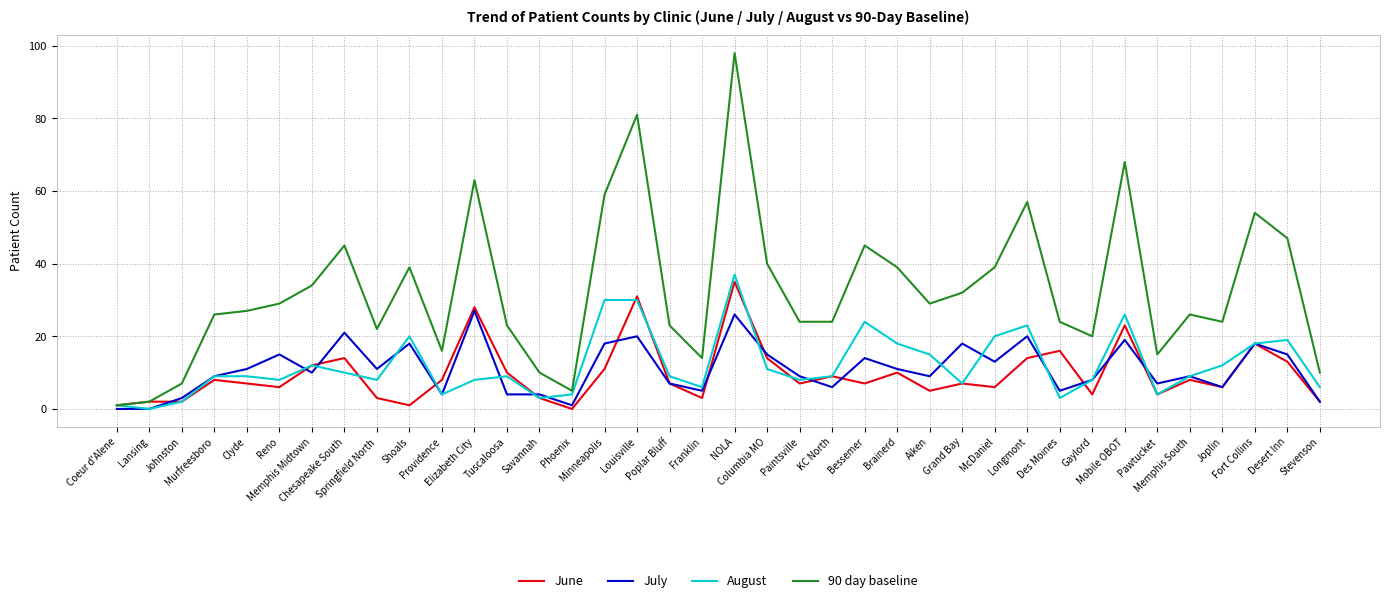

Is it true that August equals 2 at Elizabeth City?

False